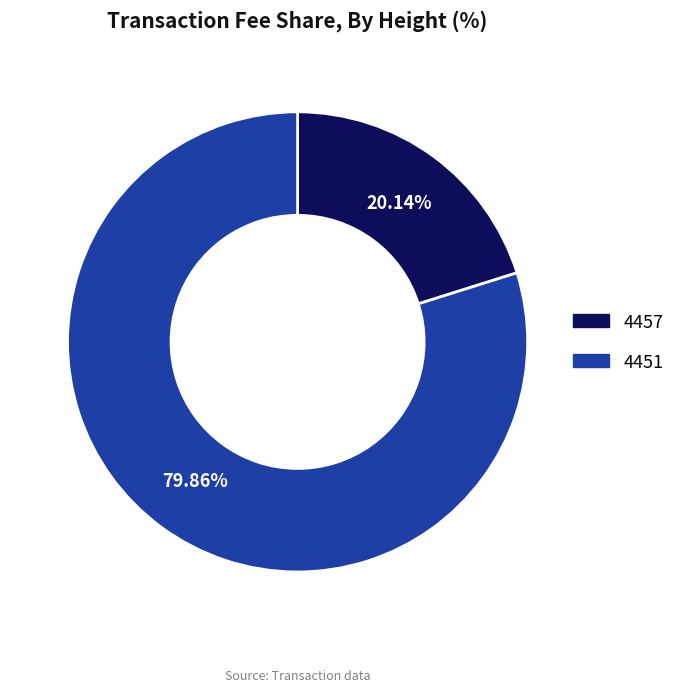

To the nearest percent, what is the difference between the largest and smallest slice percentages?

60%